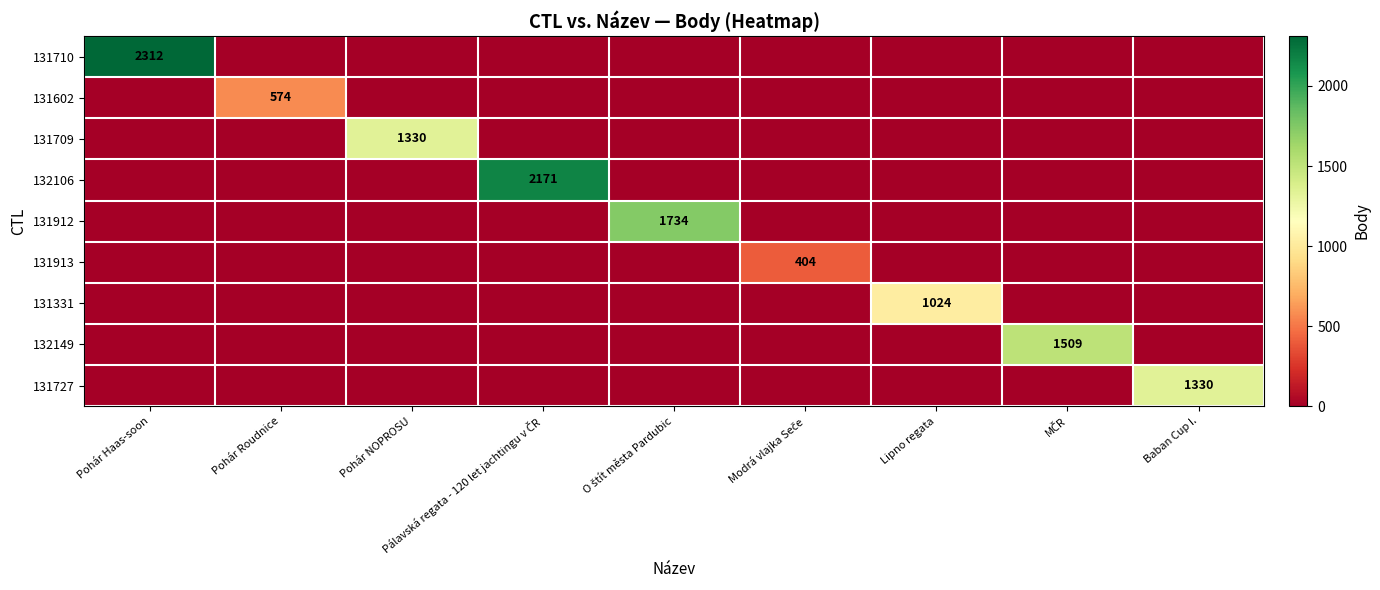

Is the value of 131331 at Lipno regata greater than the value of 131709 at Pohár NOPROSU?

No